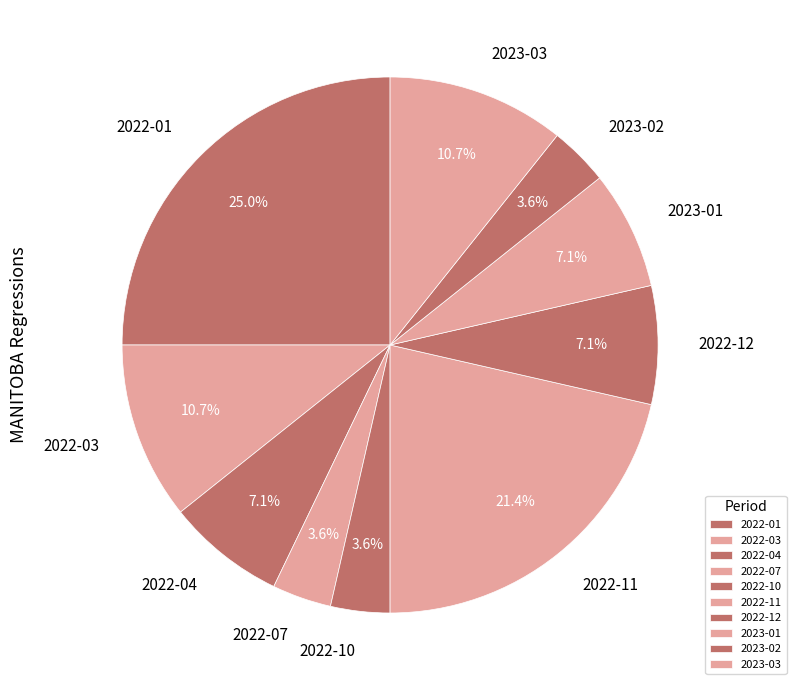

Is the sum of 2022-12 and 2023-02 greater than half?

No